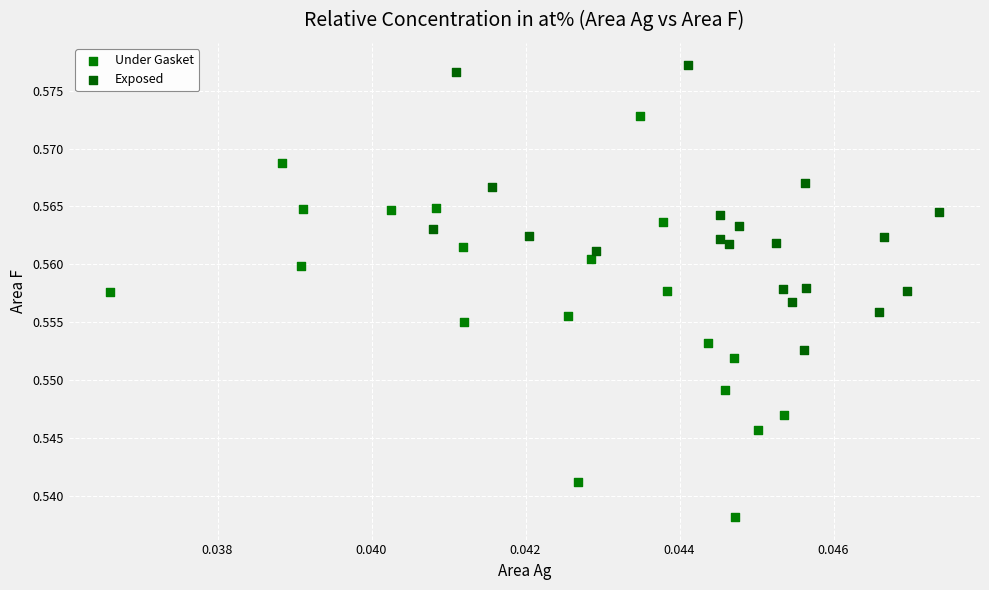

Which series reaches the minimum Y coordinate?

Under Gasket